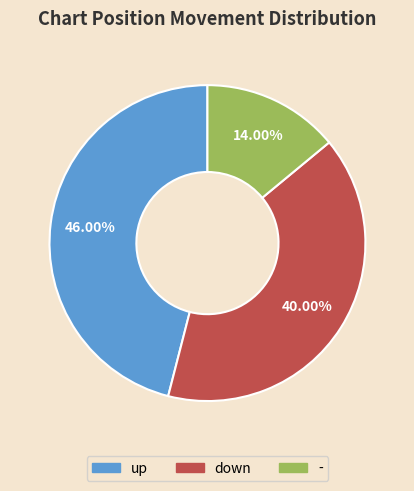

Which has a higher value, - or down?

down